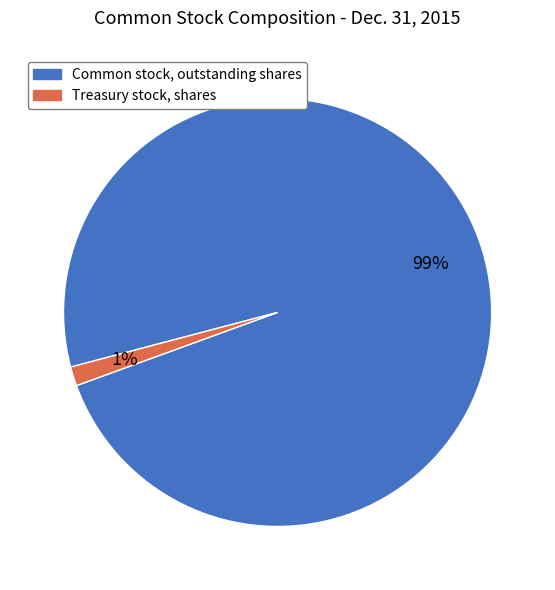

Which has a higher value, Common stock, outstanding shares or Treasury stock, shares?

Common stock, outstanding shares